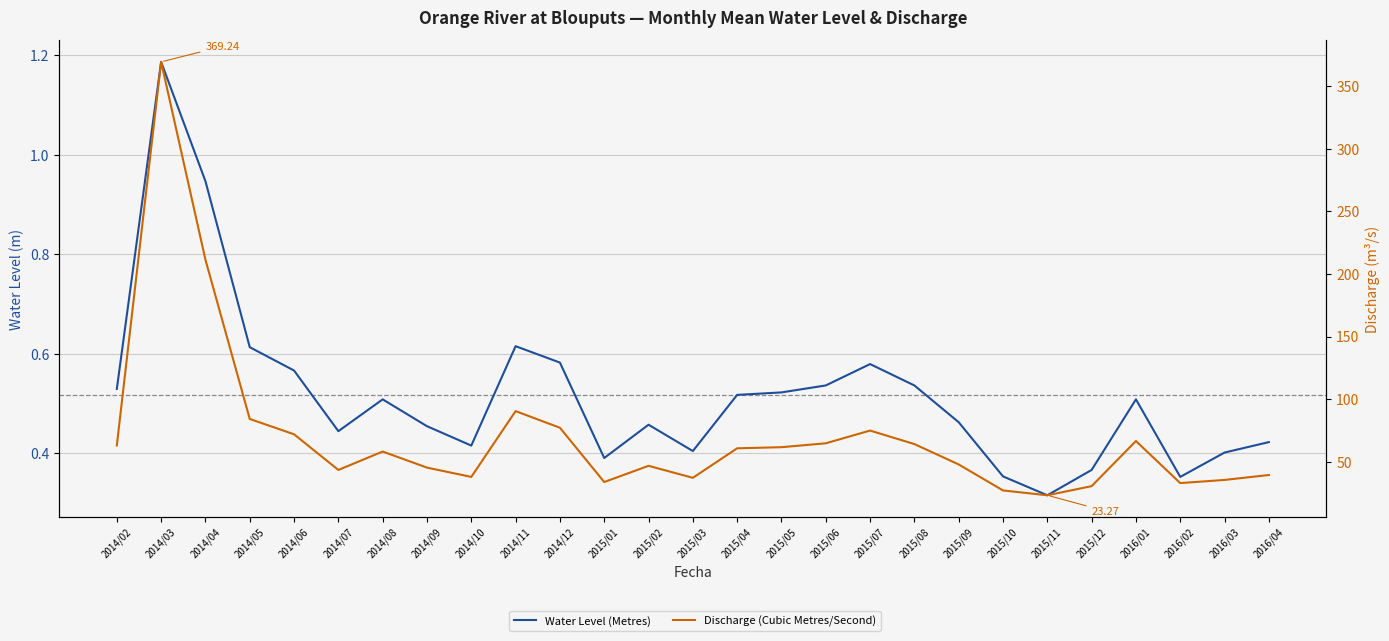

True or false: Water Level (Metres) has more than 1 points higher than both neighbors.

True